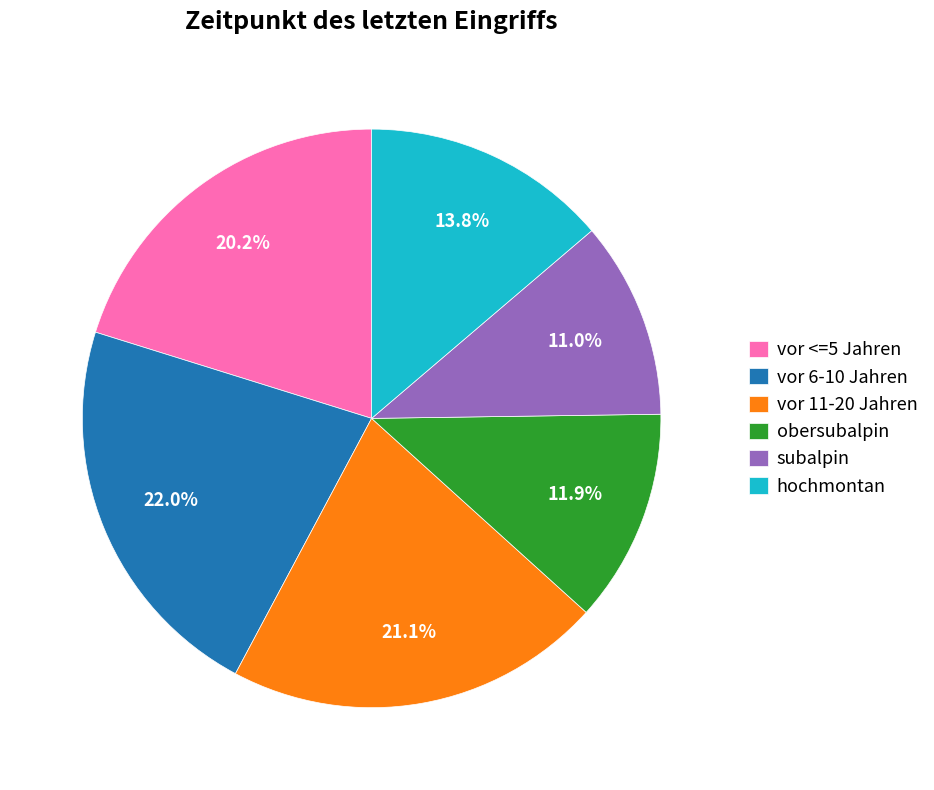

What percentage do vor <=5 Jahren and vor 11-20 Jahren together represent?

41.3%